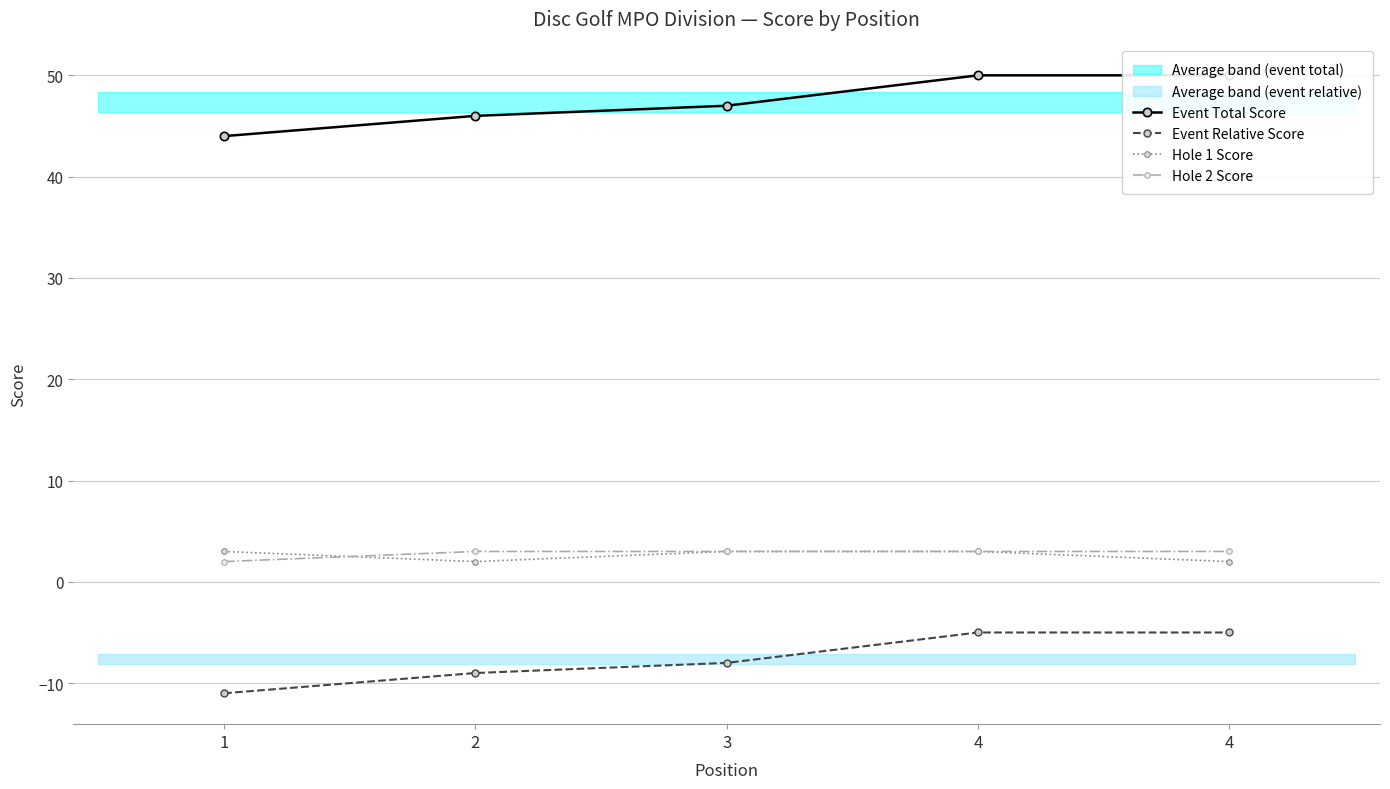

What are all the series names shown in the legend?

Event Total Score, Event Relative Score, Hole 1 Score, Hole 2 Score